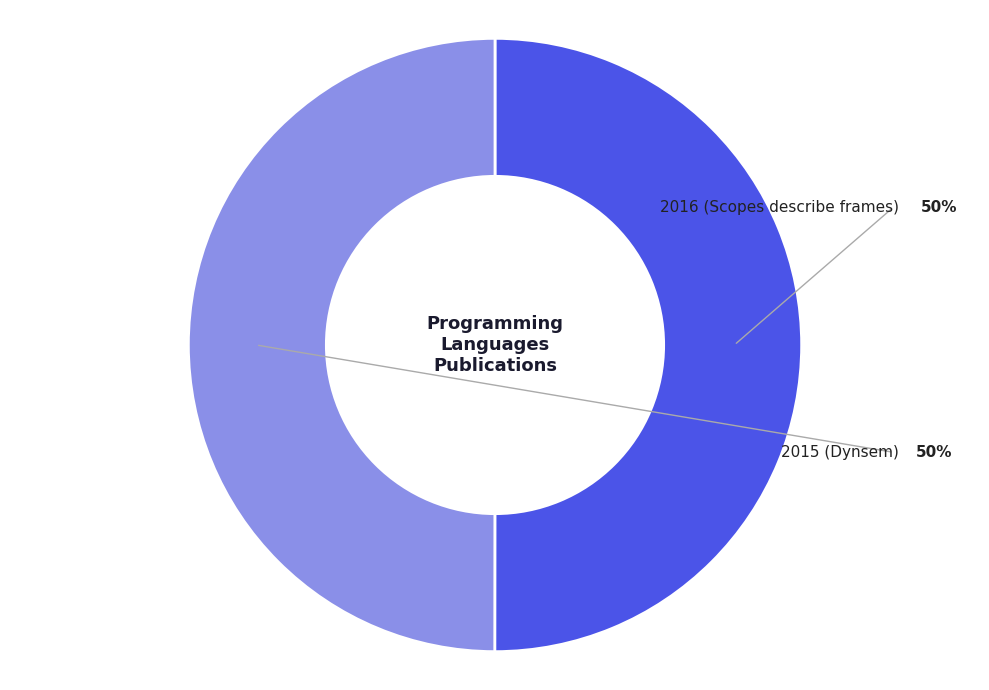

How many segments does this pie chart have?

2